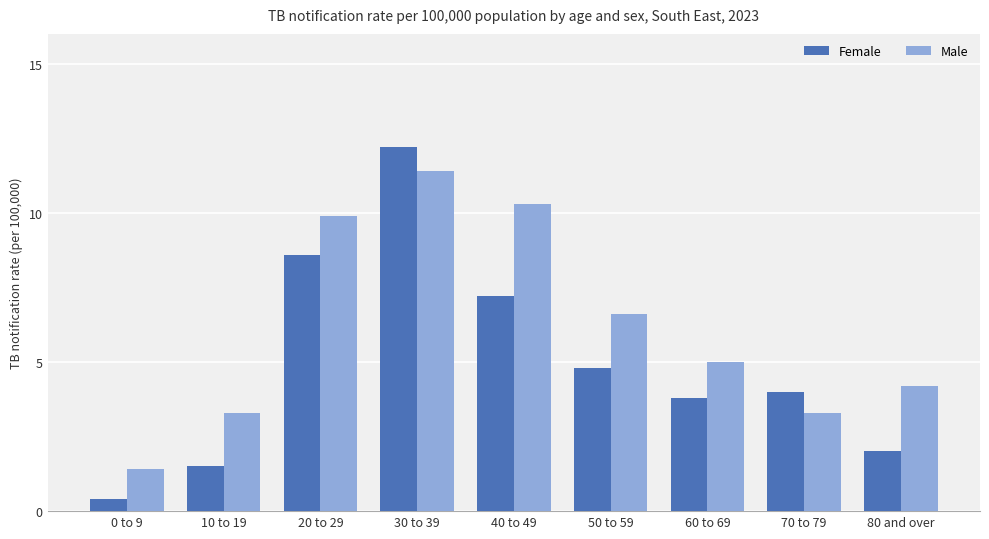

What is the sum of the Female values at 10 to 19 and 60 to 69?

5.3